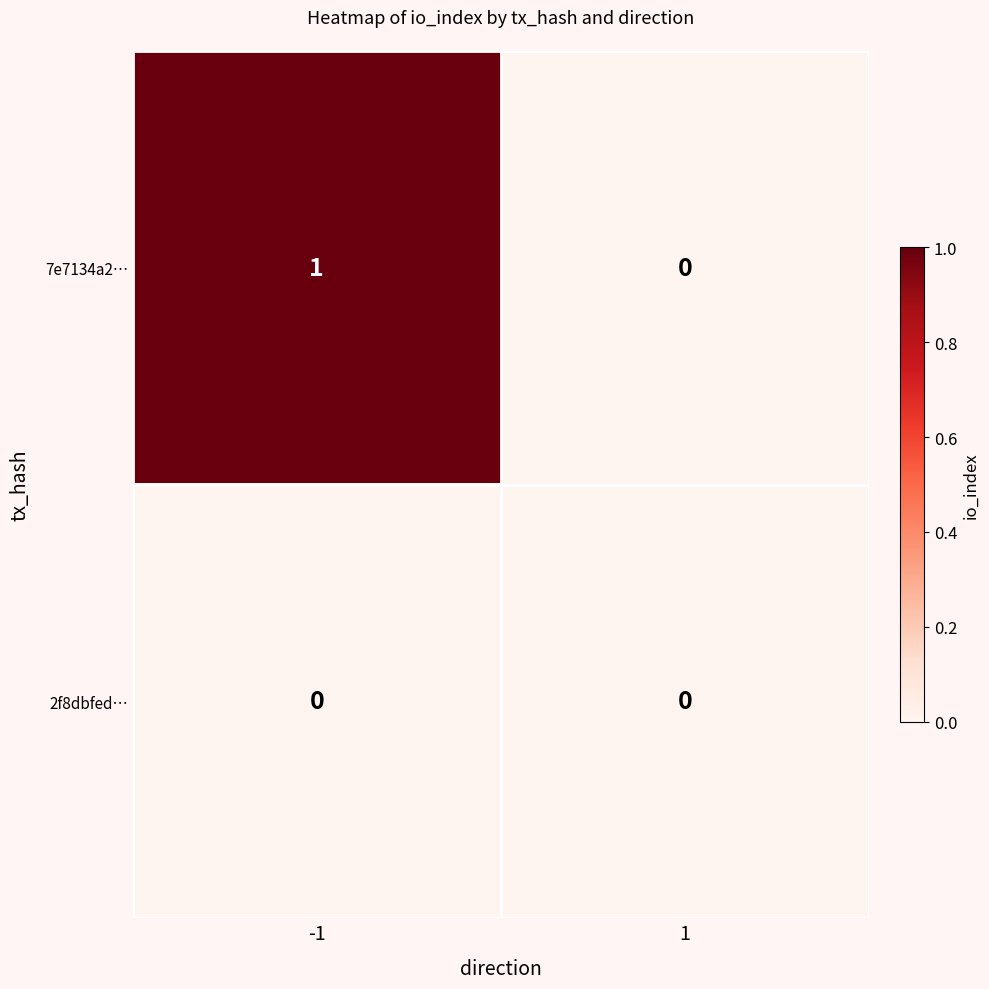

Reading left to right, what are all the values shown in this chart?

7e7134a2…: 1	0
2f8dbfed…: 0	0